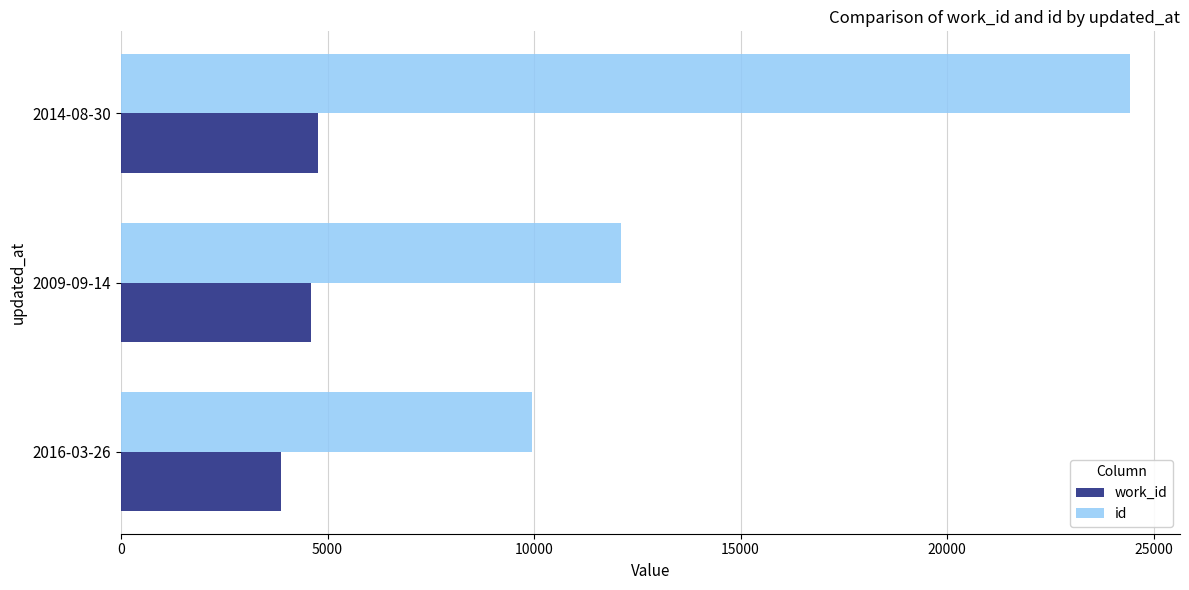

What is the average value of the id series?

15497